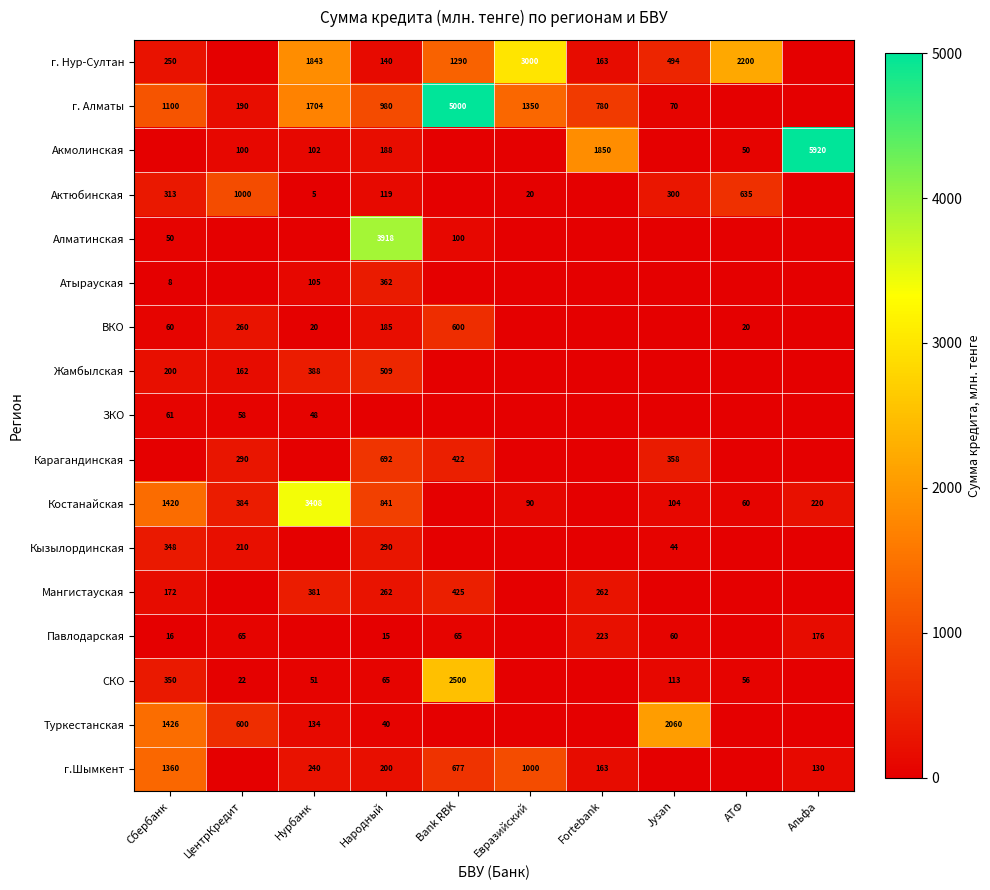

How many categories are shown in the chart?

10